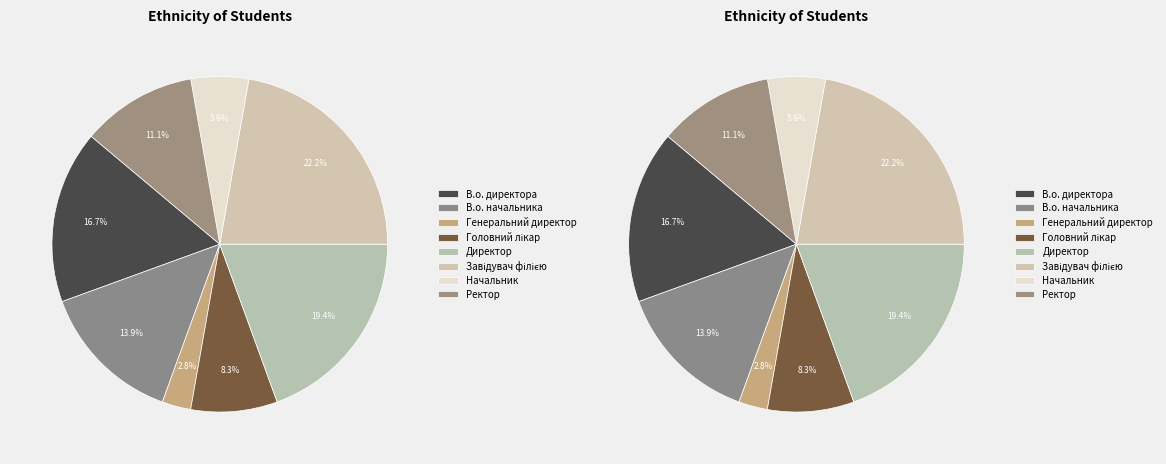

Which category has the biggest portion of the pie?

Завідувач філією